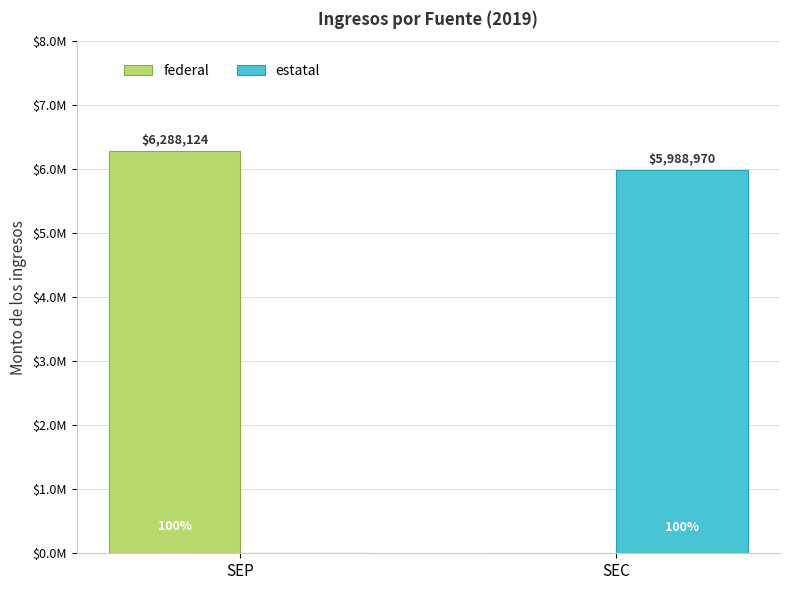

Does the chart contain stacked bars?

No